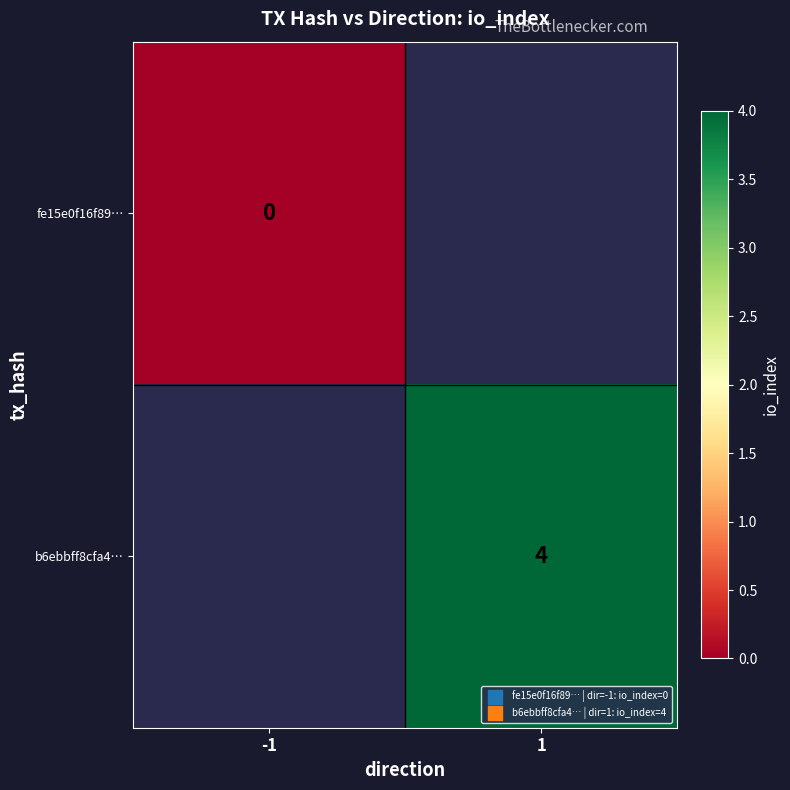

Count the number of data series in this chart.

2